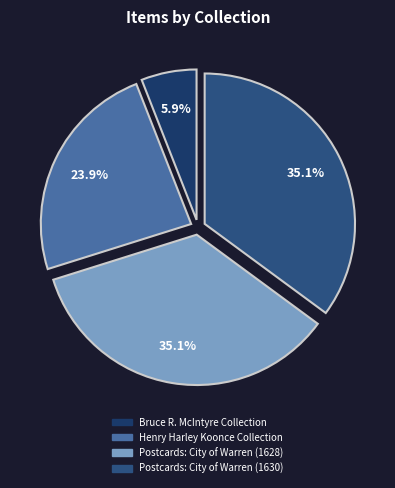

Is it true that Bruce R. McIntyre Collection is 1% of the pie?

False